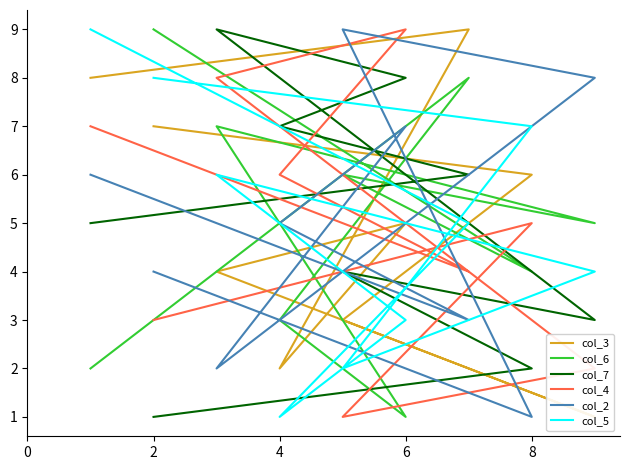

After their last crossing, which series has the higher values: col_3 or col_5?

col_5